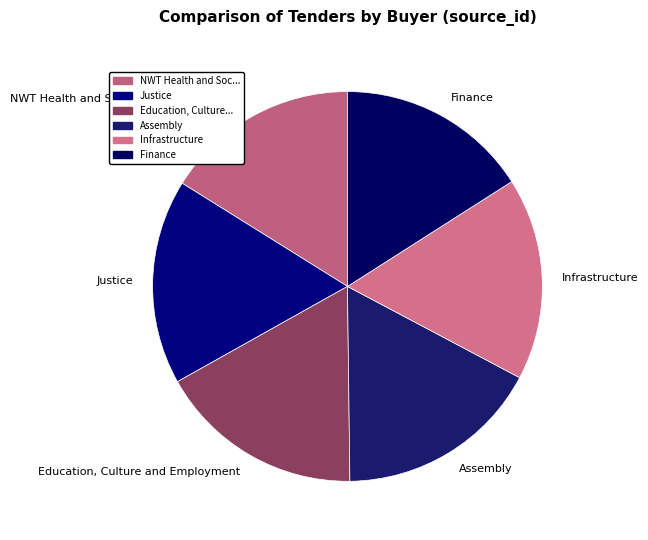

Do NWT Health and Social Services Authority and Finance together represent more than half of the pie?

No